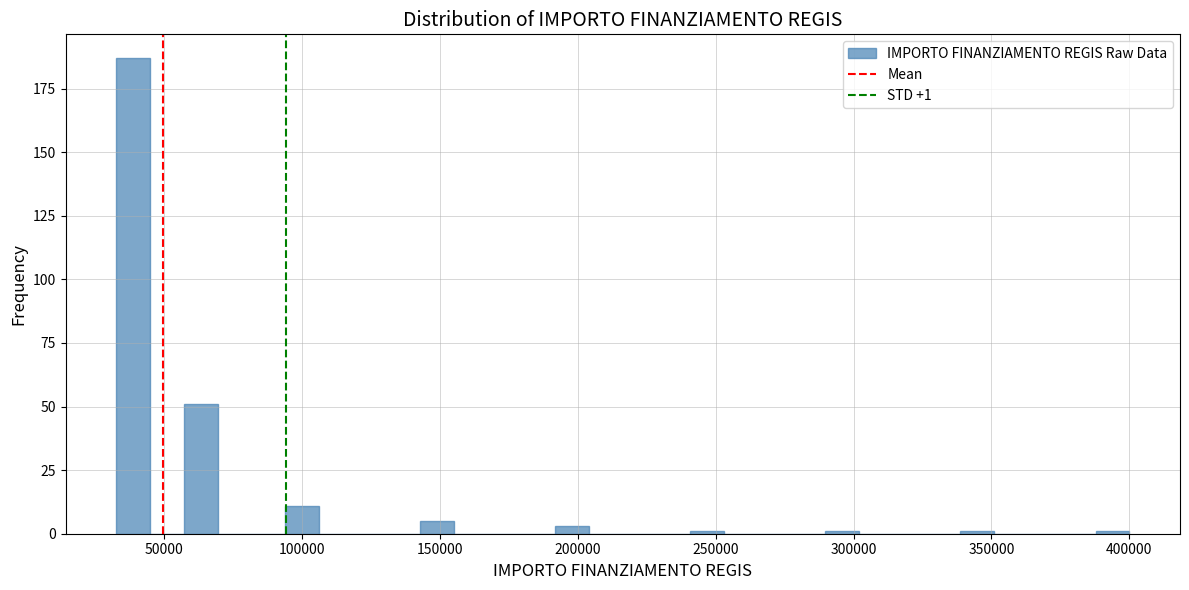

Around what value on the x-axis is the tallest bar? Give the approximate position of its centre, as read against the axis.

40000